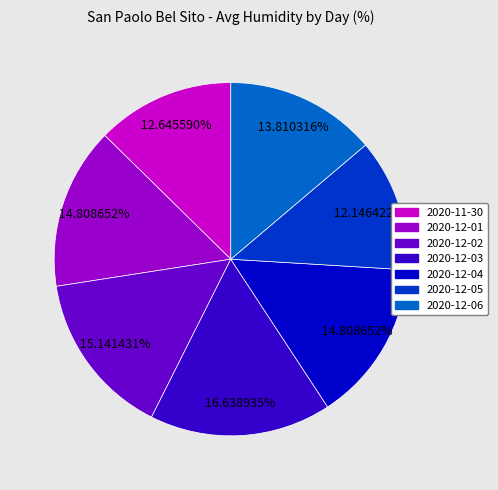

To the nearest percent, what portion does 2020-12-02 represent?

15%